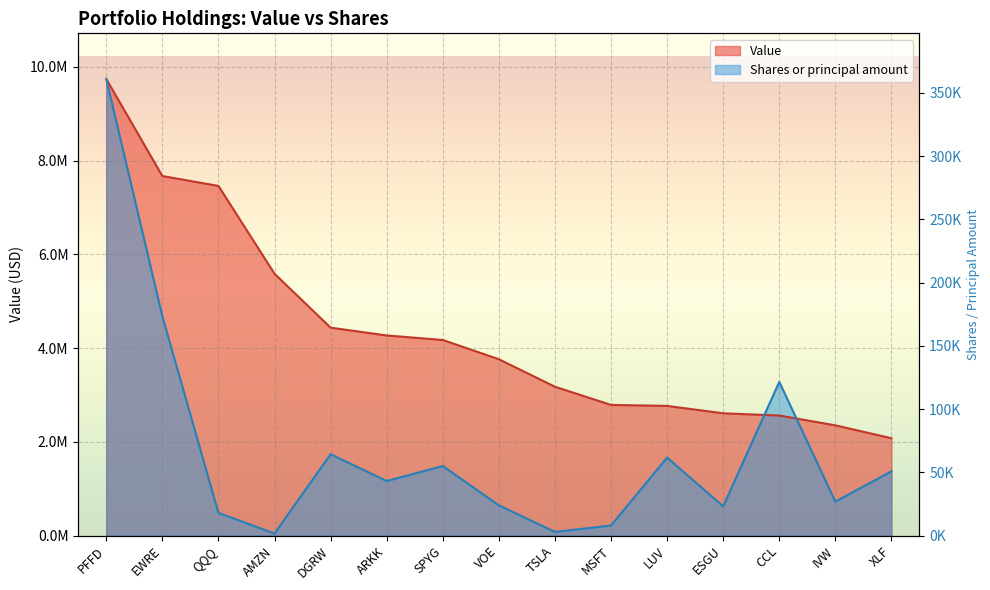

What position from the left is IVW?

14